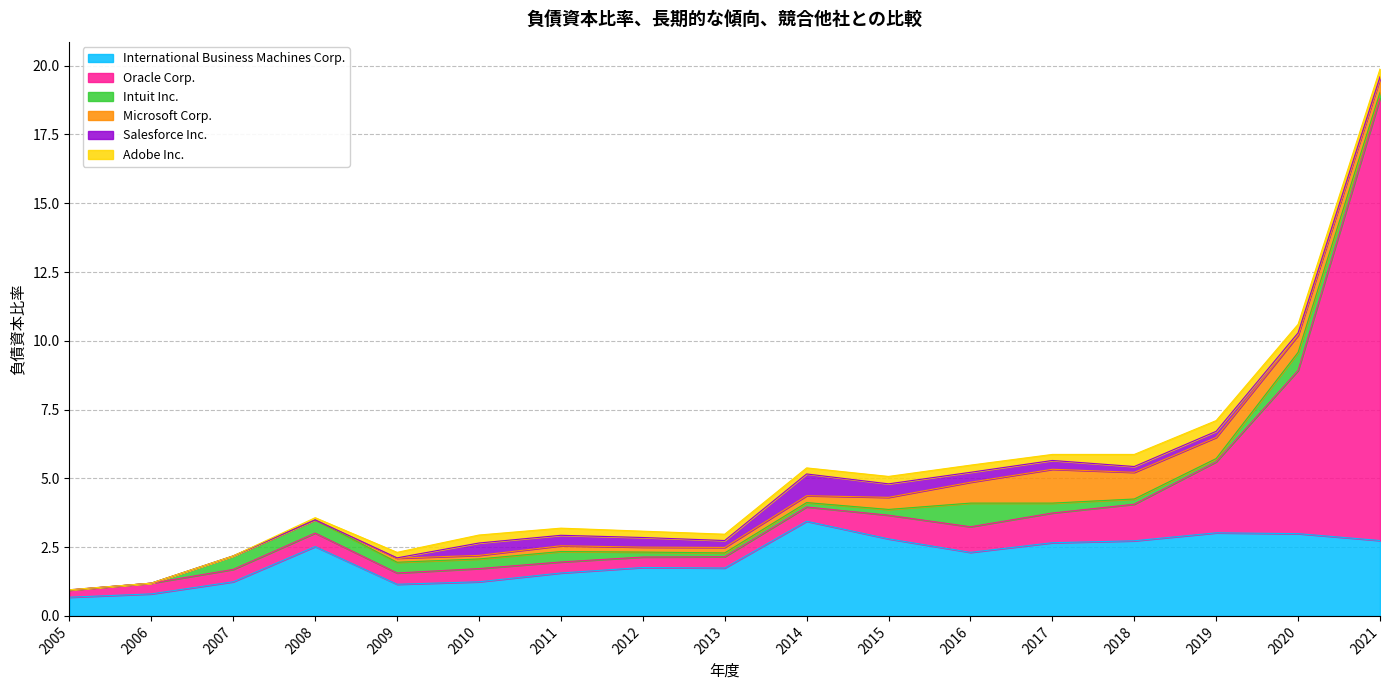

True or false: Microsoft Corp. has more than 0 points higher than both neighbors.

True